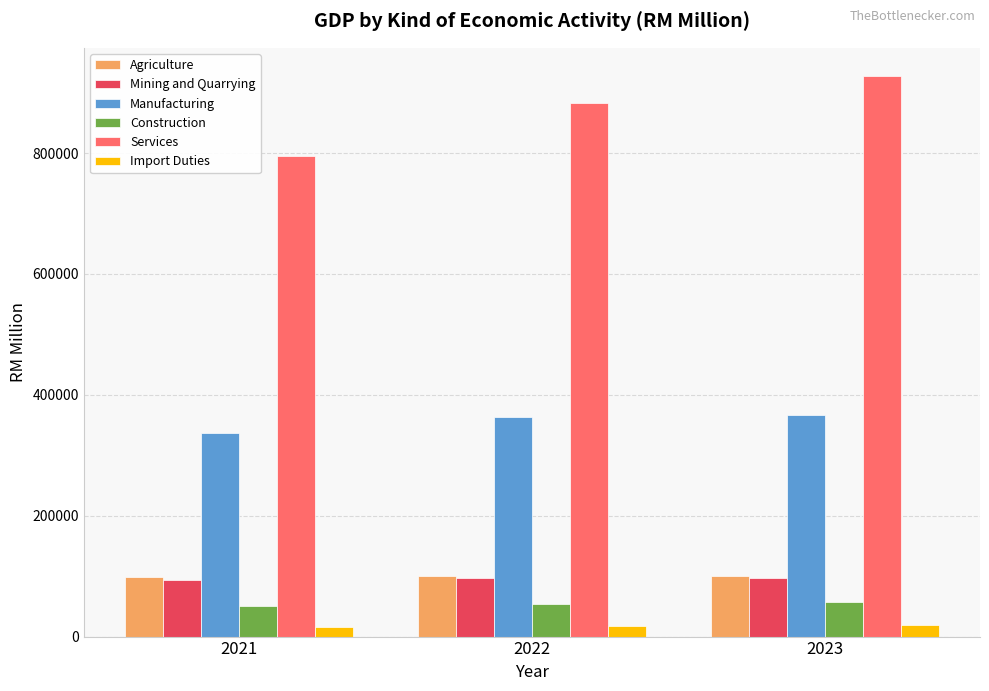

How many distinct data groups are displayed?

6